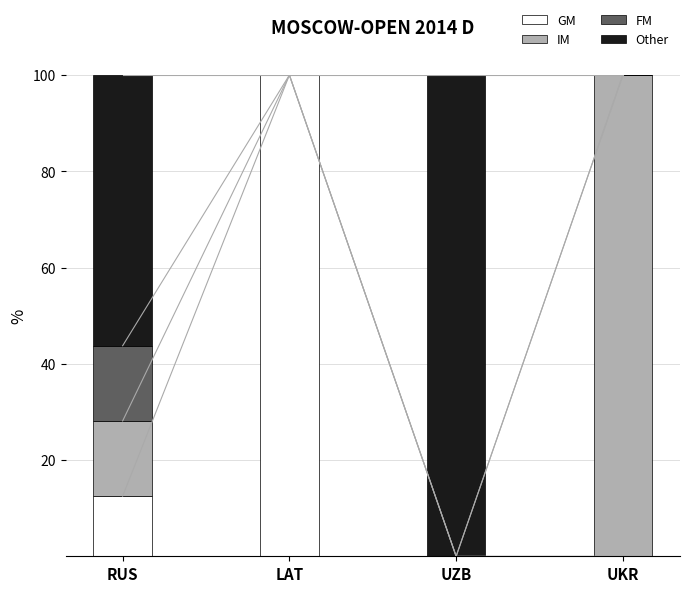

What position from the left is UZB?

3